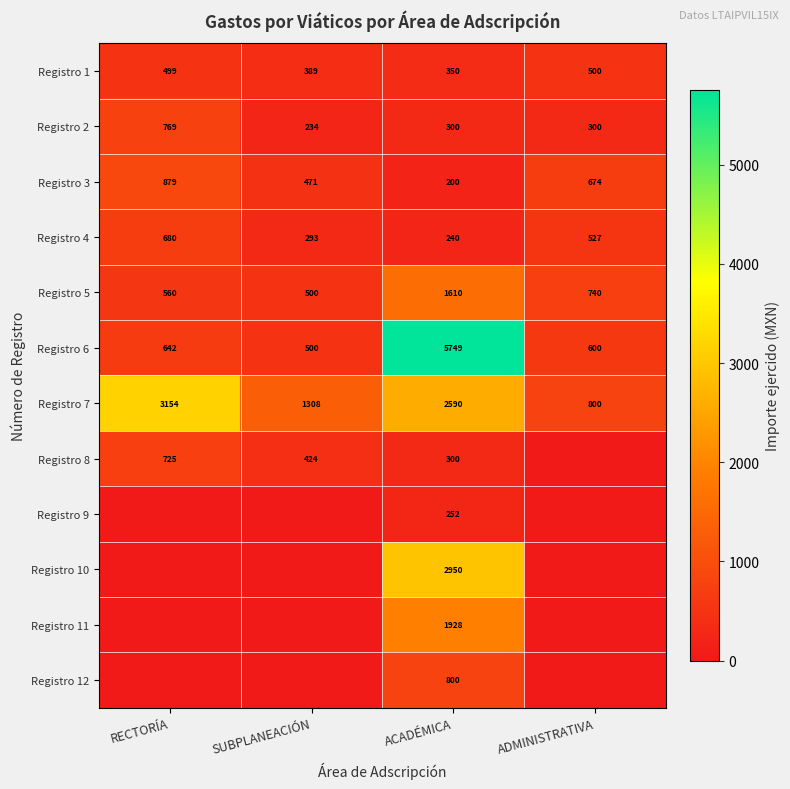

At which category does the chart reach its peak across all series?

ACADÉMICA